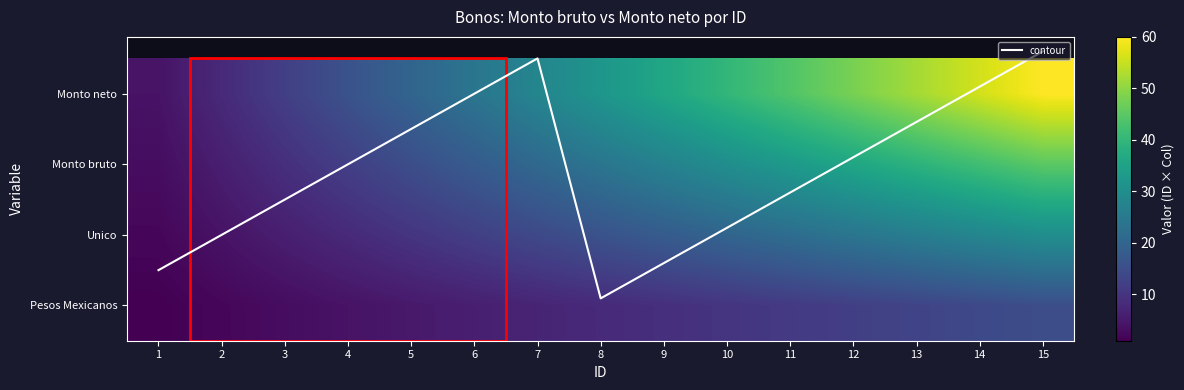

The value of Monto neto at 11 is 44.0. True or false?

True